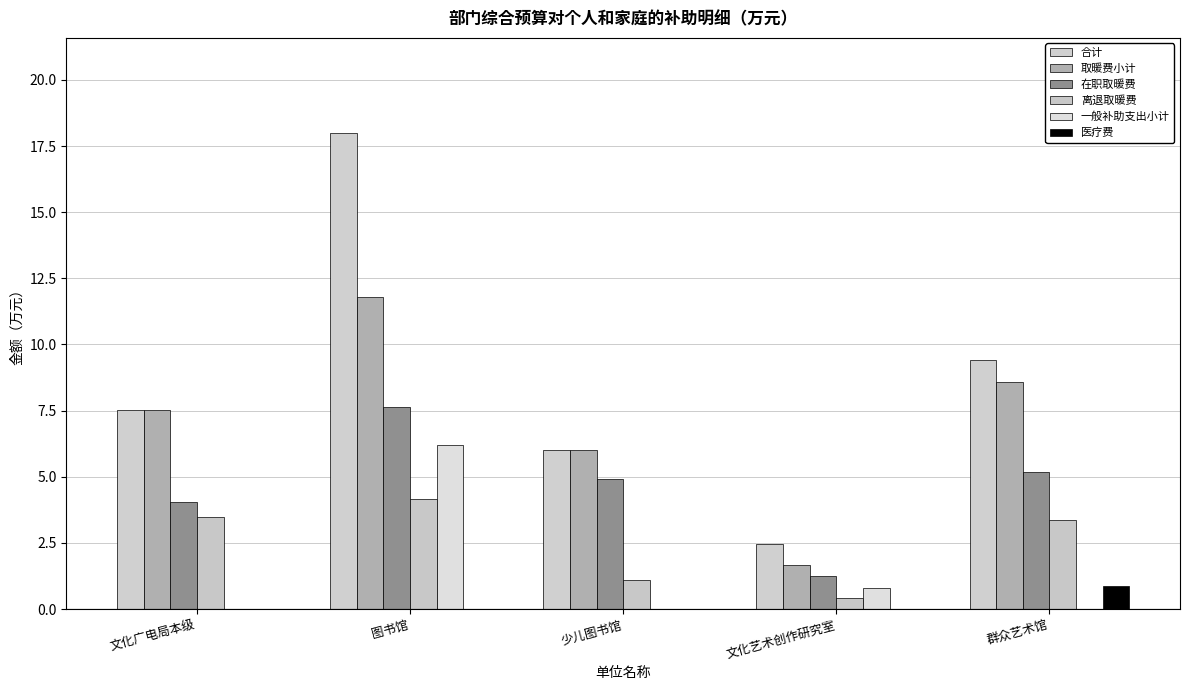

What position from the left is 文化艺术创作研究室?

4